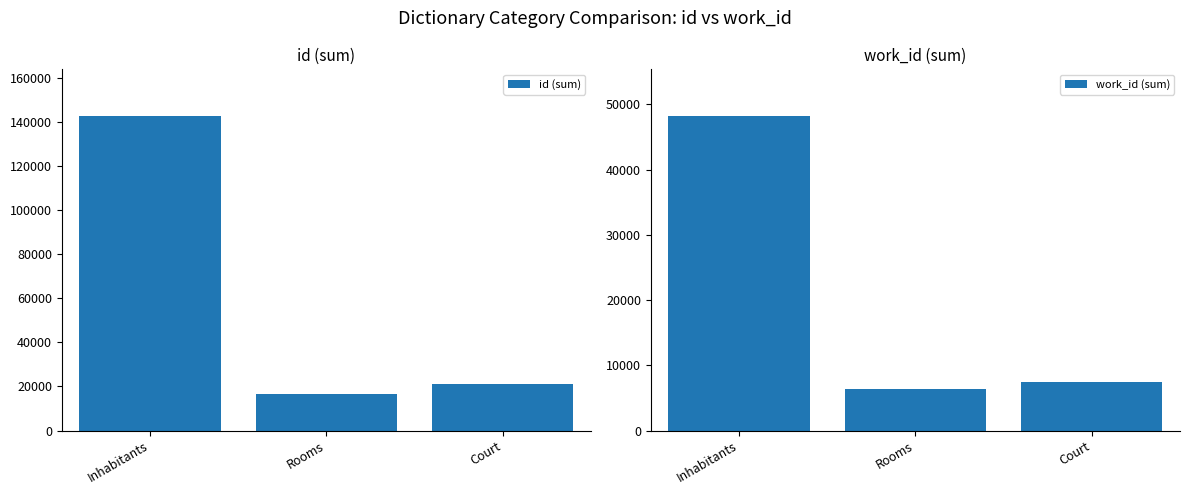

At how many categories does at least one series exceed 13839?

3